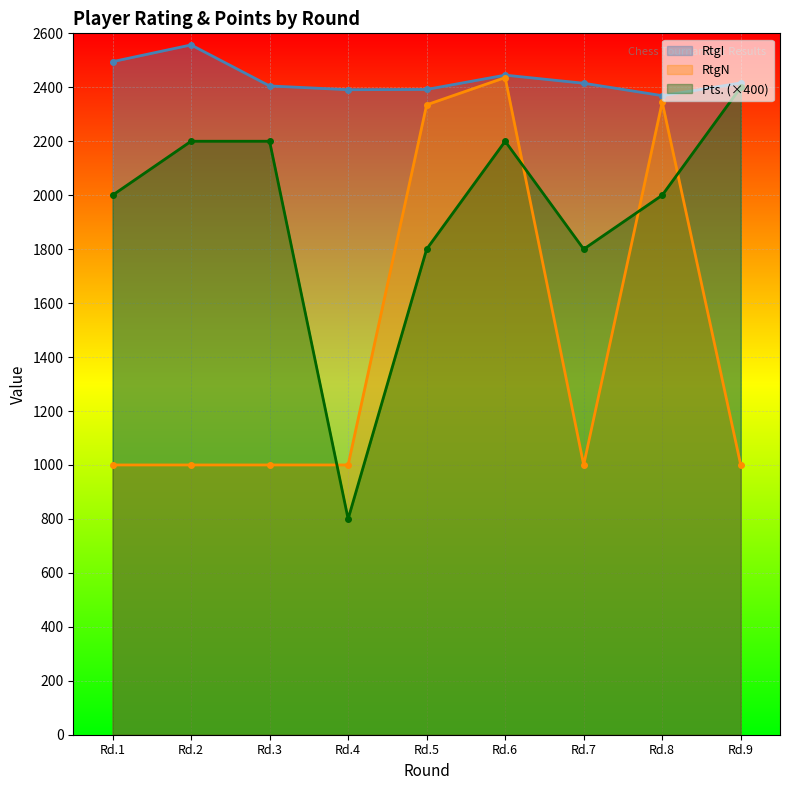

True or false: RtgN and RtgI intersect in this chart.

False